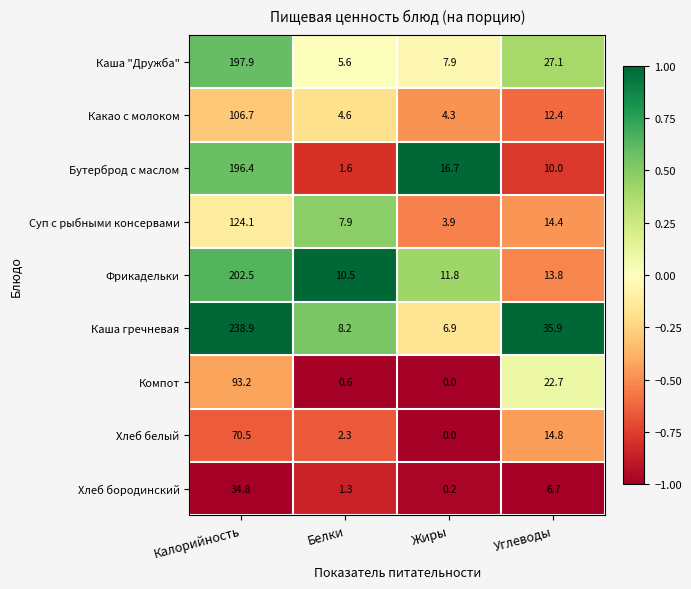

How many series are shown in this chart?

9